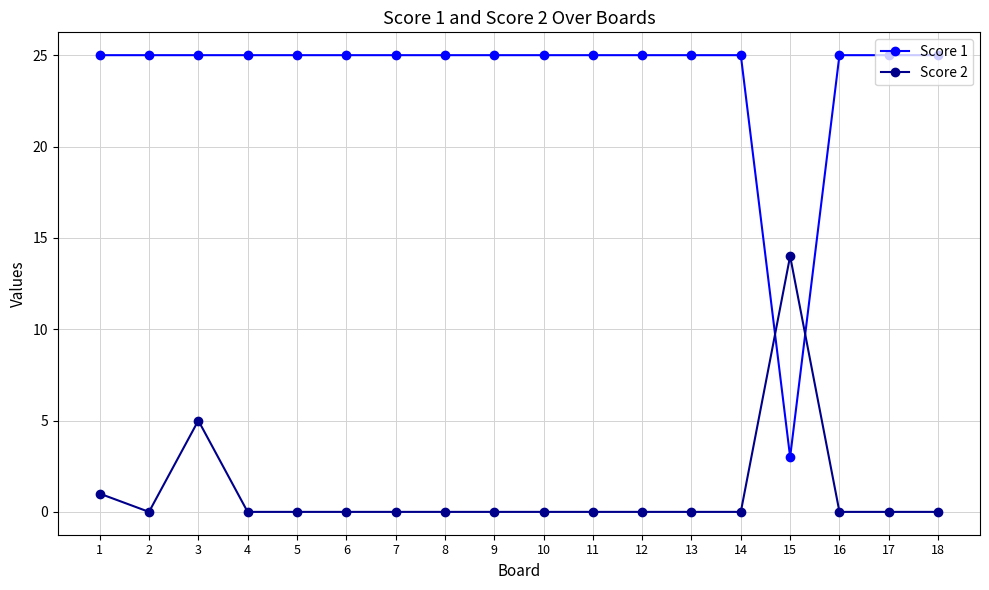

Reading left to right, transcribe all the data shown in this chart.

Score 1: 25	25	25	25	25	25	25	25	25	25	25	25	25	25	3	25	25	25
Score 2: 1	0	5	0	0	0	0	0	0	0	0	0	0	0	14	0	0	0